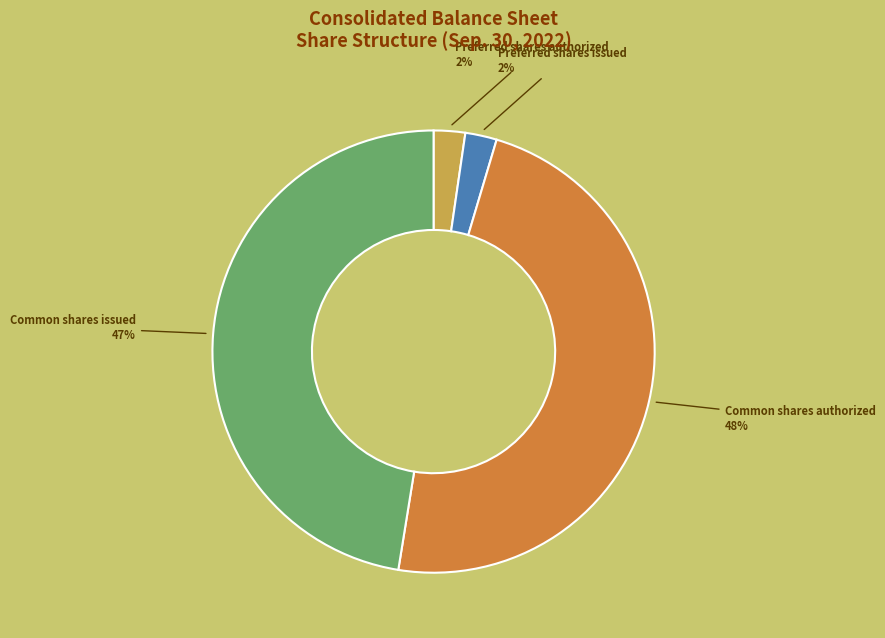

How many slices are in this pie chart?

4